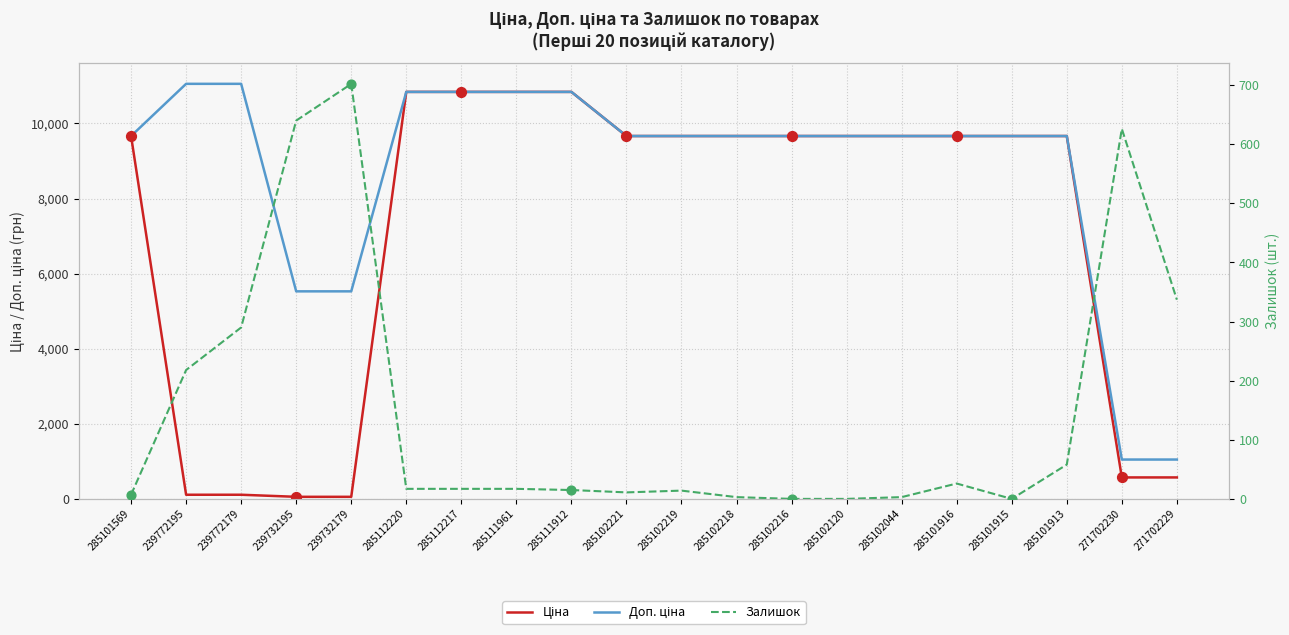

Is the value of Залишок at 239732195 greater than the value of Ціна at 285111961?

No